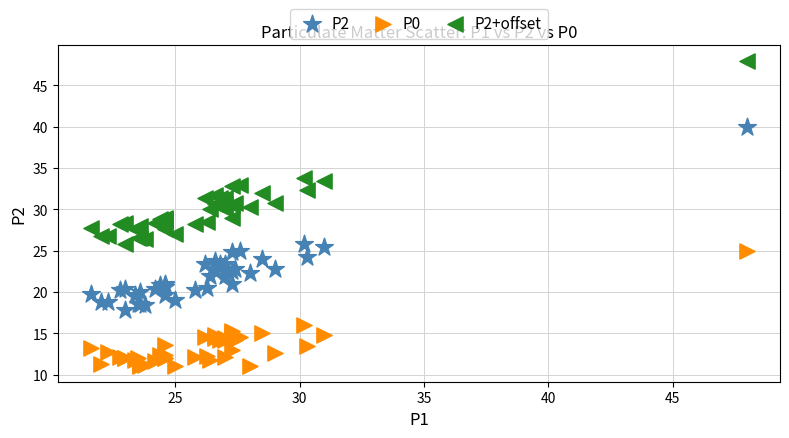

Which series contains the lowest Y value?

P0